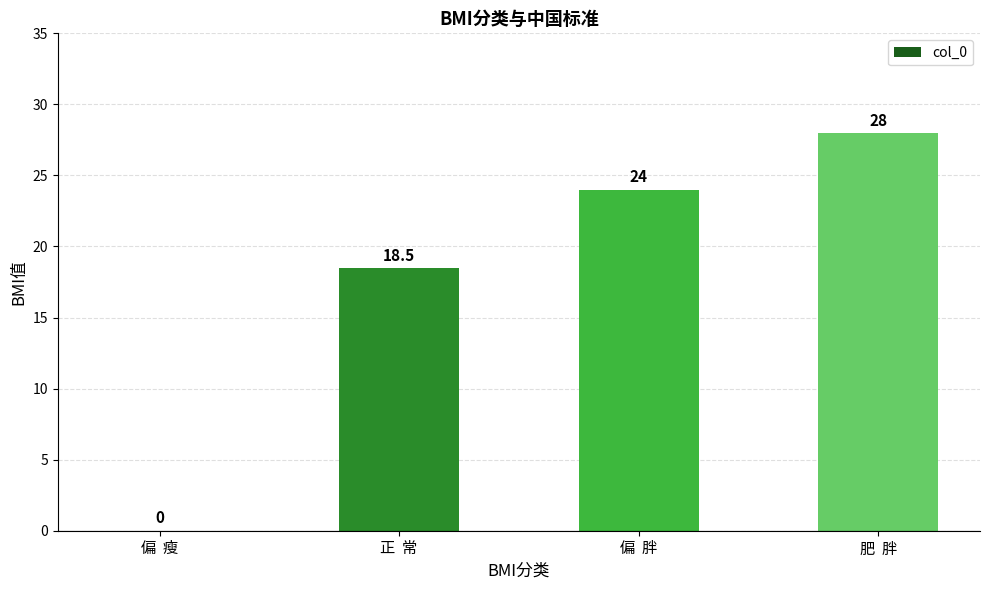

What is the maximum value shown in the chart?

28.0